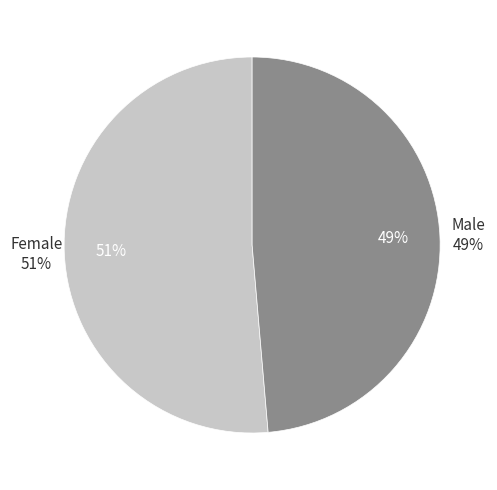

Is there any slice that represents more than half of the pie?

Yes